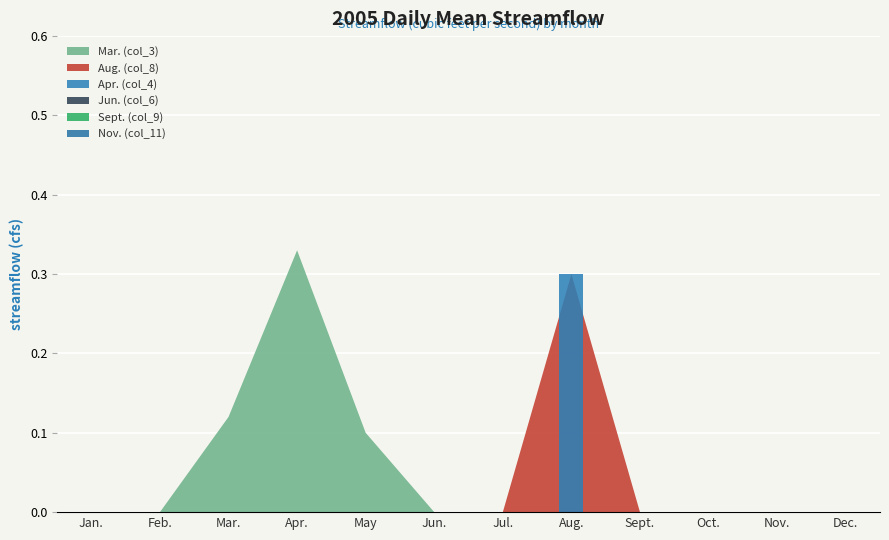

The value at May is 0.1. True or false?

False